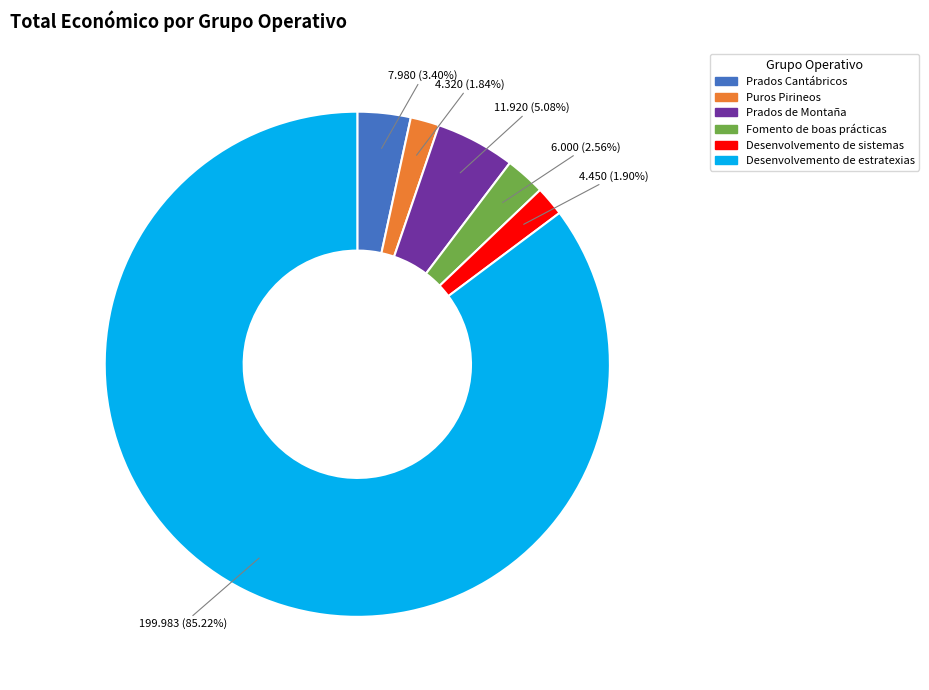

How many segments does this pie chart have?

6